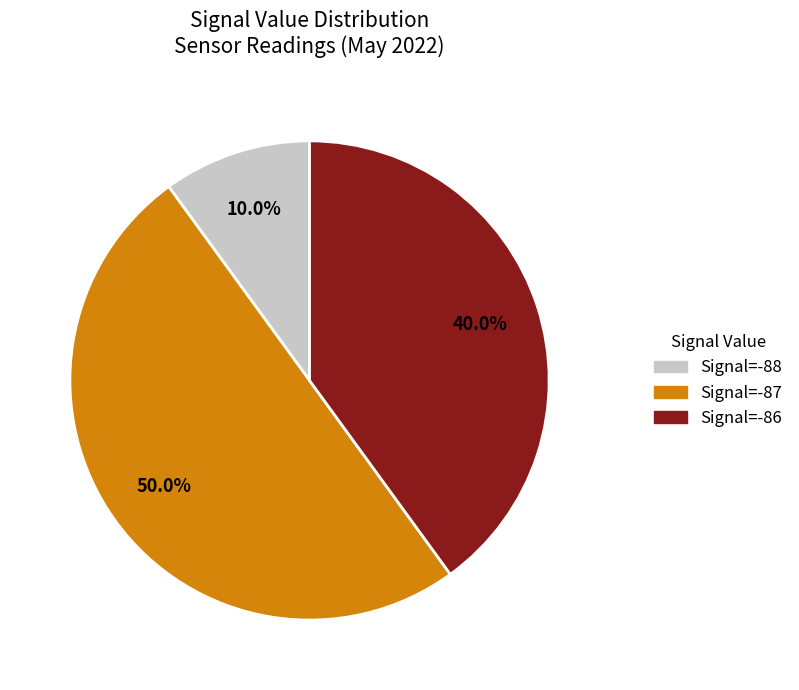

What is the largest slice in the pie chart?

Signal=-87